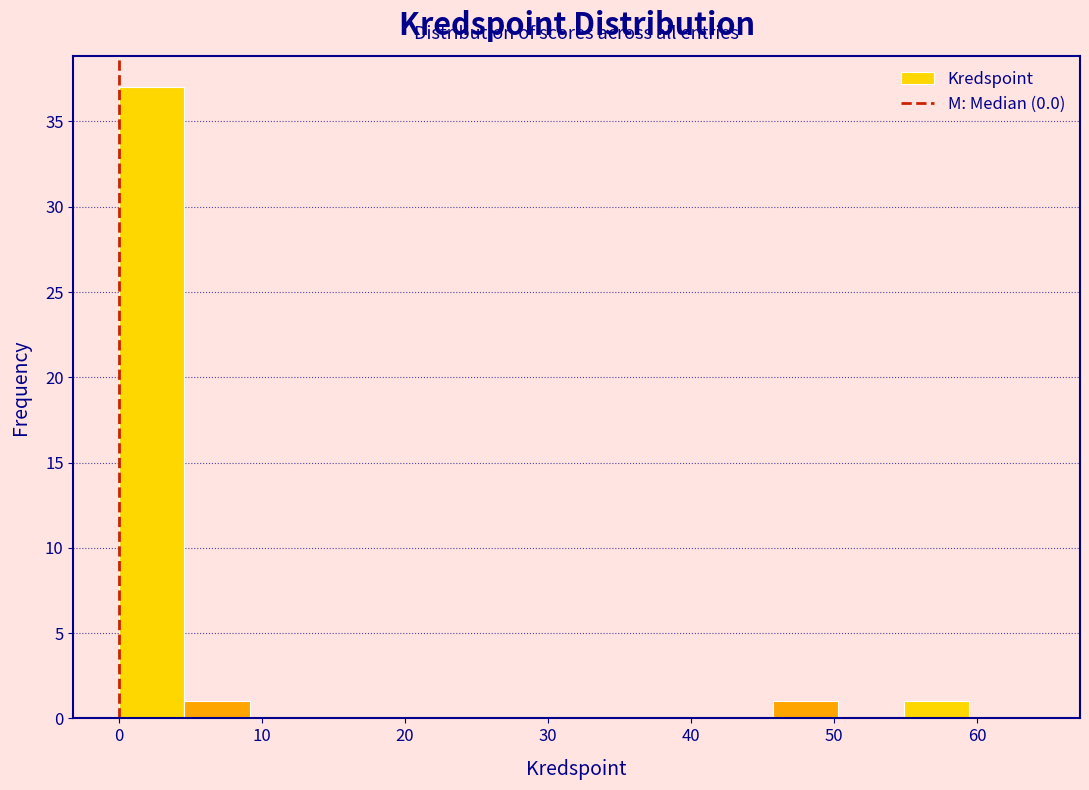

Reading left to right, transcribe this chart: for each bar, give the range it covers on the x-axis and its height. Neither the bar edges nor the heights are printed on the chart, so give them approximately, as read against the axes.

0 to 5: 37
5 to 9: 1
9 to 14: 0
14 to 18: 0
18 to 23: 0
23 to 27: 0
27 to 32: 0
32 to 37: 0
37 to 41: 0
41 to 46: 0
46 to 50: 1
50 to 55: 0
55 to 59: 1
59 to 64: 0